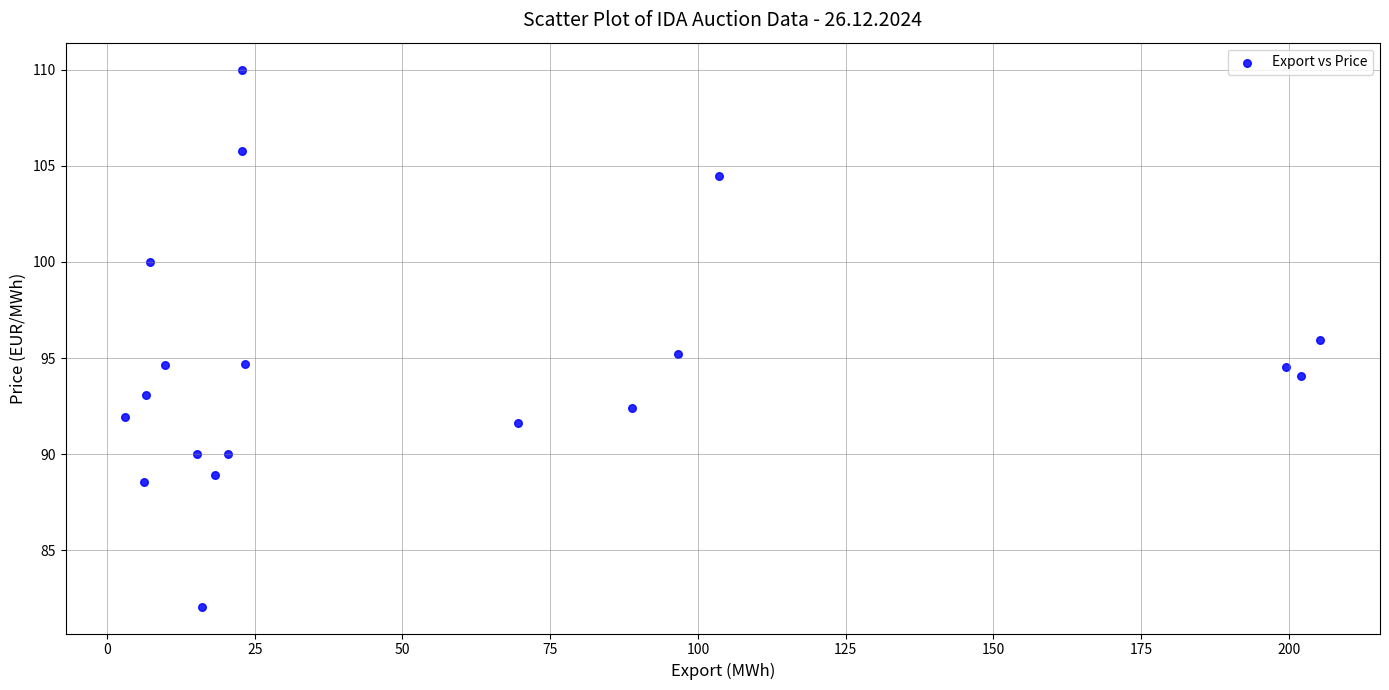

What is the range of Y values (max minus min)?

27.9